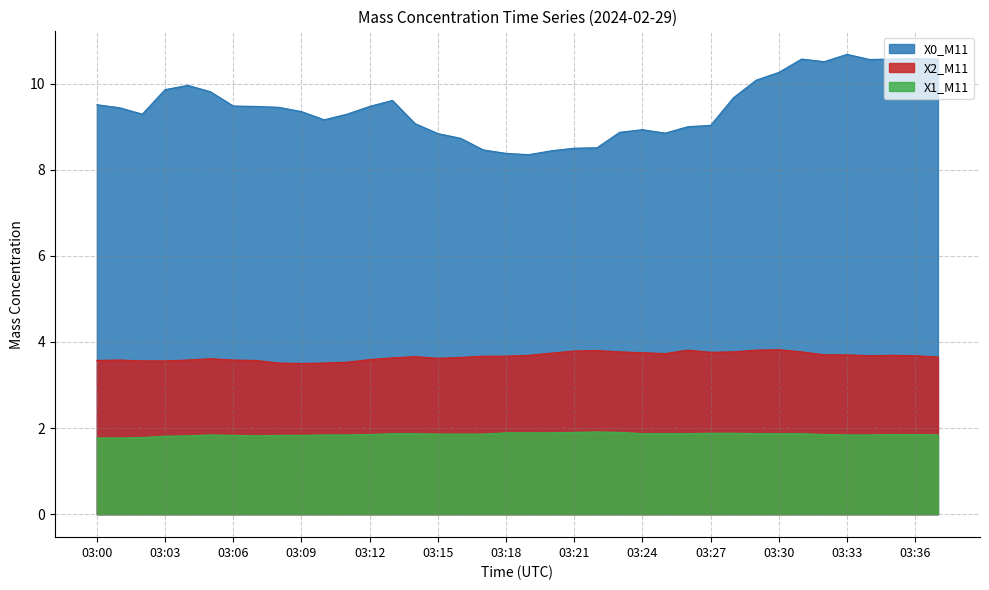

List the labels in order of X0_M11 value, smallest first.

03:19, 03:18, 03:20, 03:17, 03:21, 03:22, 03:16, 03:15, 03:25, 03:23, 03:24, 03:26, 03:27, 03:14, 03:10, 03:02, 03:11, 03:09, 03:01, 03:08, 03:07, 03:12, 03:06, 03:00, 03:13, 03:28, 03:05, 03:03, 03:04, 03:29, 03:30, 03:32, 03:34, 03:31, 03:35, 03:37, 03:36, 03:33